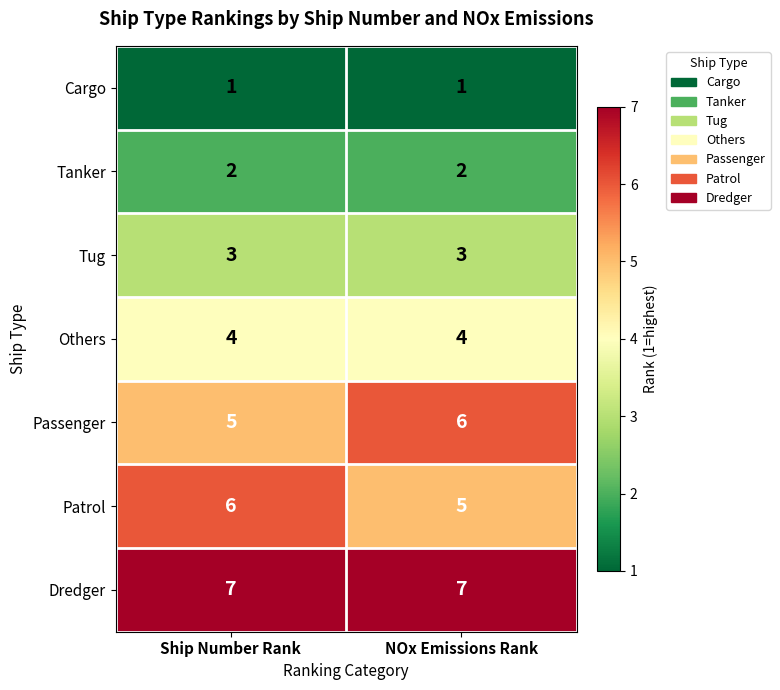

At Ship Number Rank, list the series in order from largest to smallest.

Dredger, Patrol, Passenger, Others, Tug, Tanker, Cargo